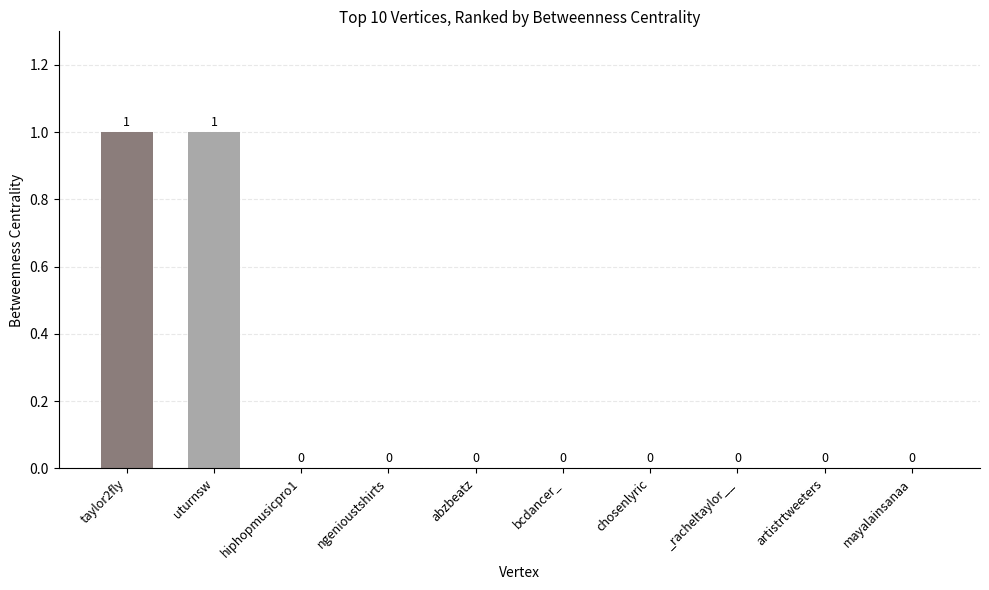

How many values are between 0 and 1?

10